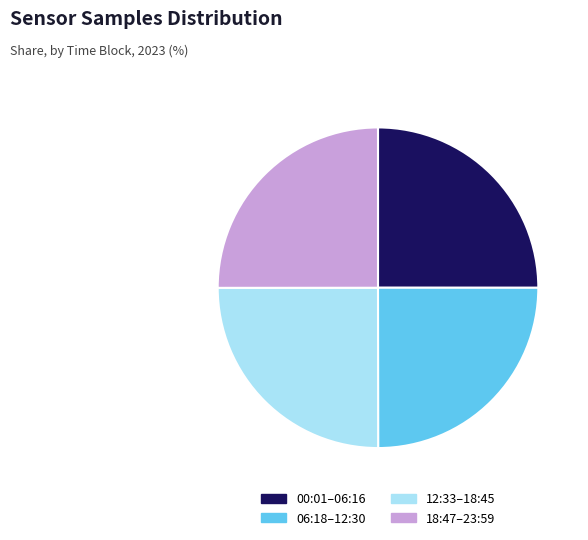

Is there any slice that represents more than half of the pie?

No